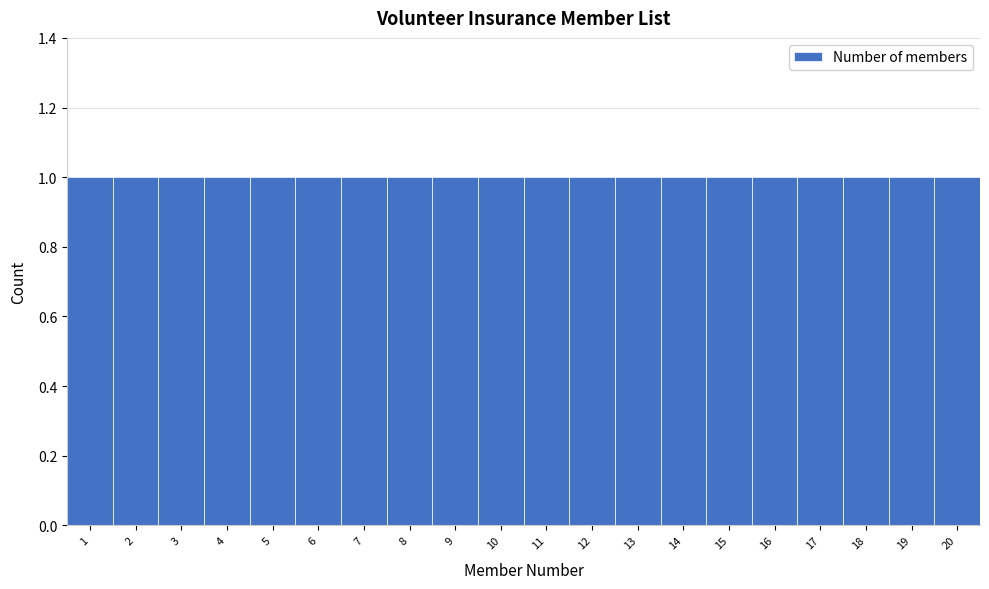

Reading left to right, transcribe this chart: for each bar, give the range it covers on the x-axis and its height. The values are not printed on the chart, so give them approximately, as read against the axis.

0.5 to 1.5: 1
1.5 to 2.5: 1
2.5 to 3.5: 1
3.5 to 4.5: 1
4.5 to 5.5: 1
5.5 to 6.5: 1
6.5 to 7.5: 1
7.5 to 8.5: 1
8.5 to 9.5: 1
9.5 to 10.5: 1
10.5 to 11.5: 1
11.5 to 12.5: 1
12.5 to 13.5: 1
13.5 to 14.5: 1
14.5 to 15.5: 1
15.5 to 16.5: 1
16.5 to 17.5: 1
17.5 to 18.5: 1
18.5 to 19.5: 1
19.5 to 20.5: 1